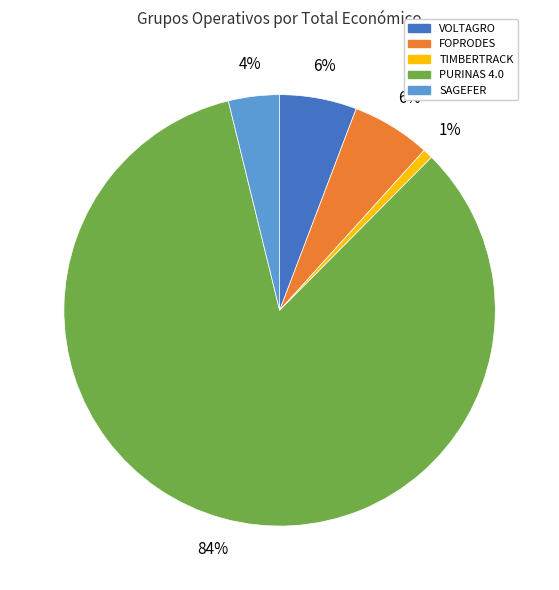

What is the largest slice in the pie chart?

PURINAS 4.0